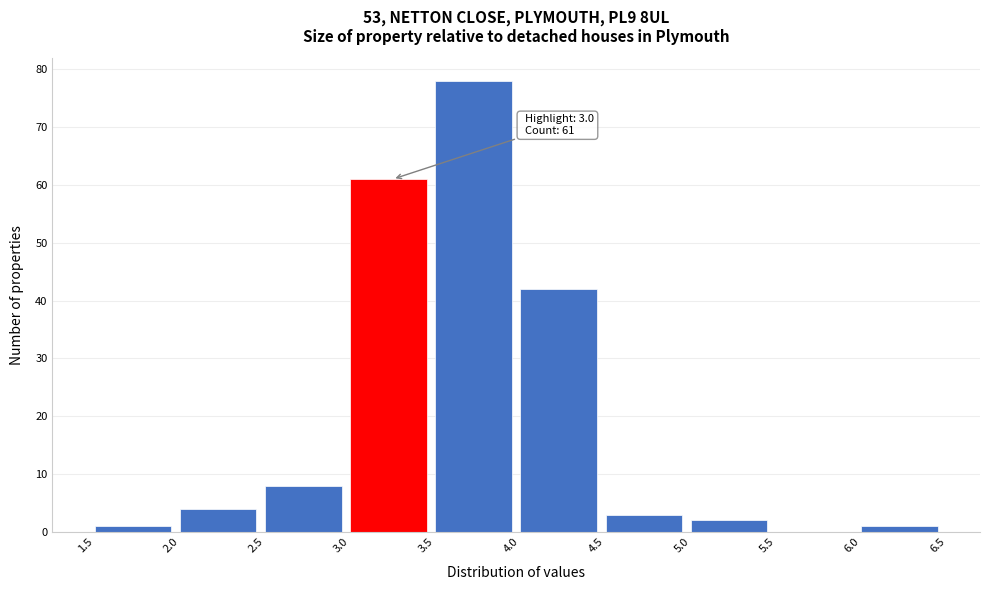

Which range on the x-axis has the tallest bar?

3.5 to 4.0